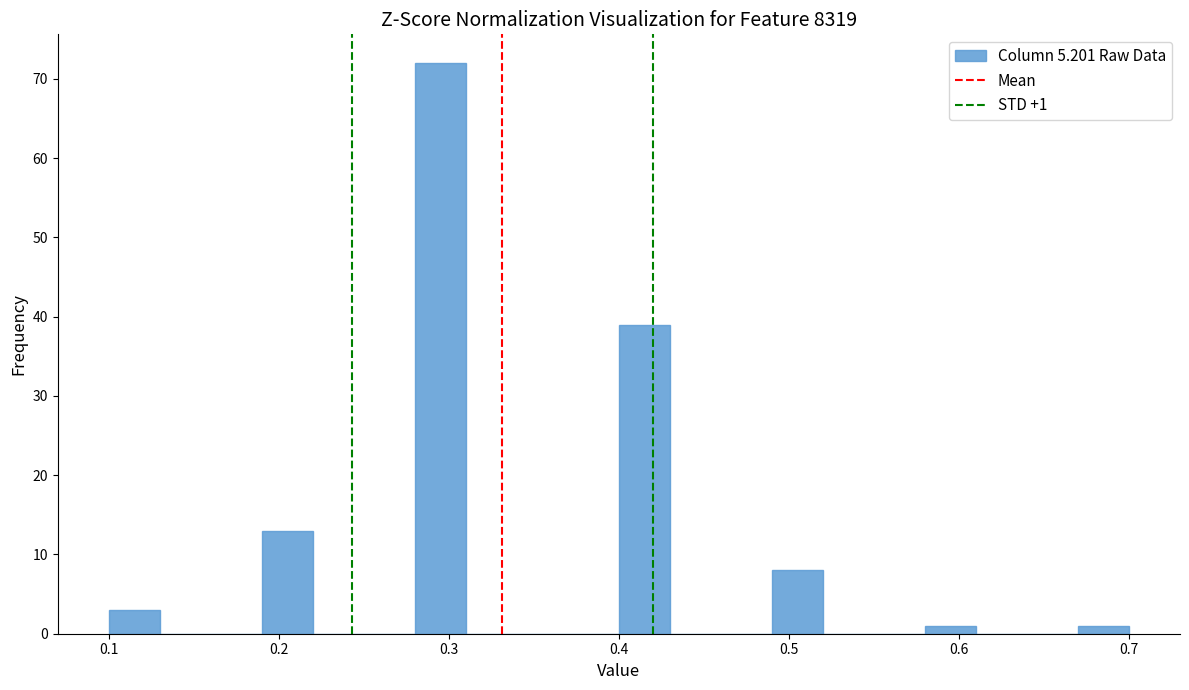

Read against the x-axis, roughly where is the centre of the tallest bar?

0.30